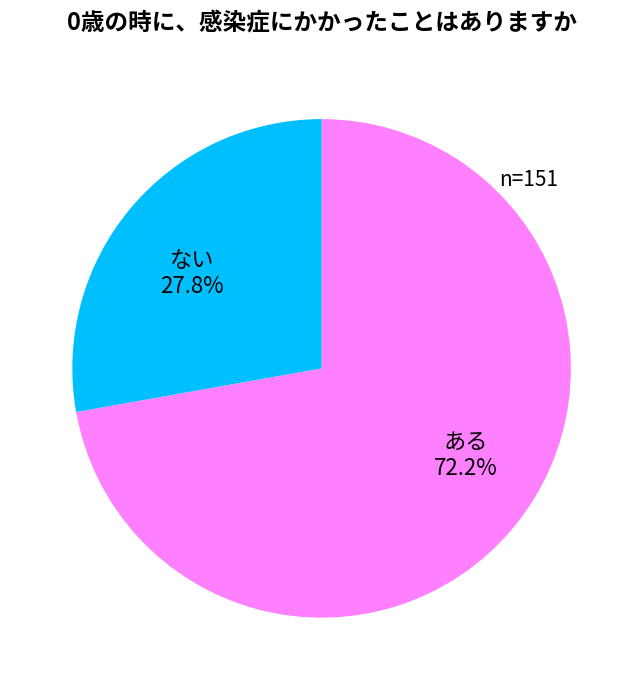

Is the sum of ない and ある greater than half?

Yes